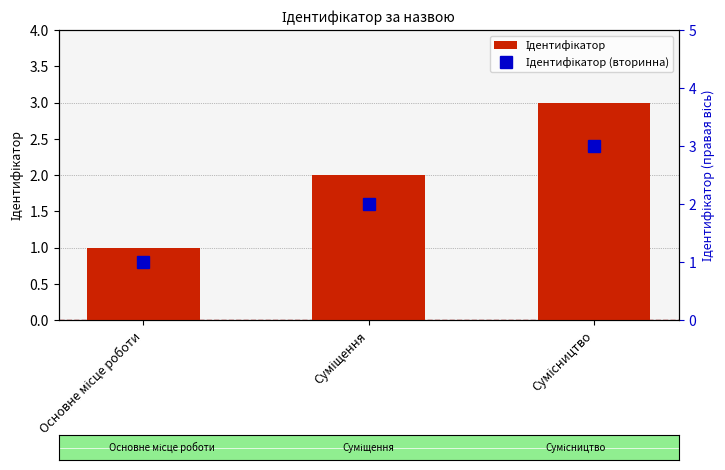

What is the difference between the second highest and minimum values in the Ідентифікатор series?

1